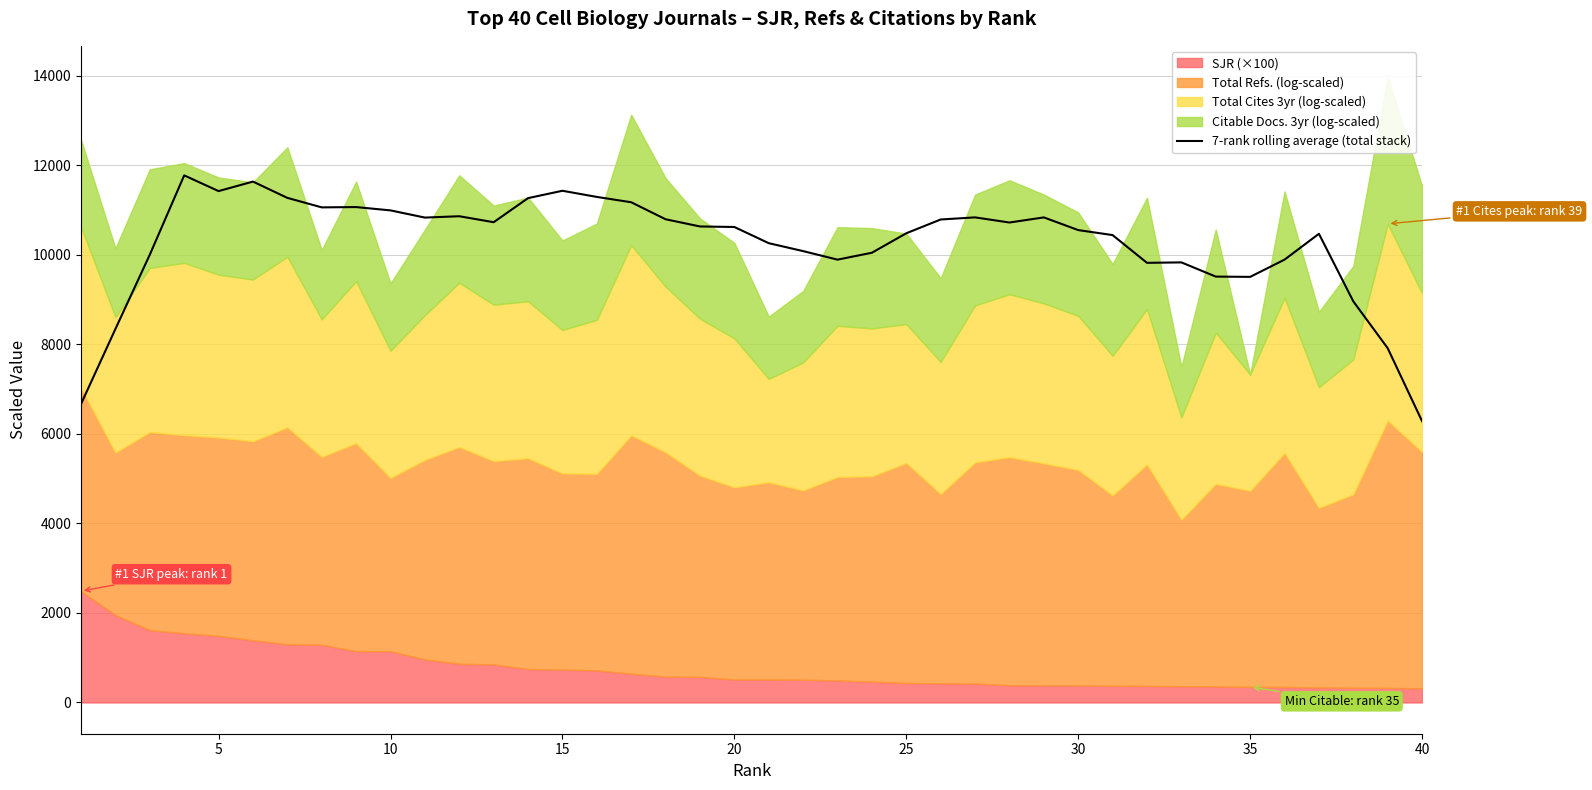

What is the greatest value displayed?

11776.7